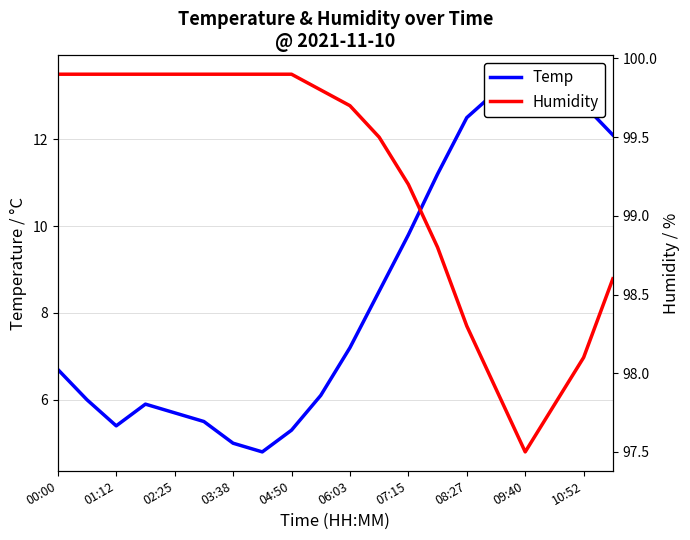

What is the minimum value for Temp?

4.8